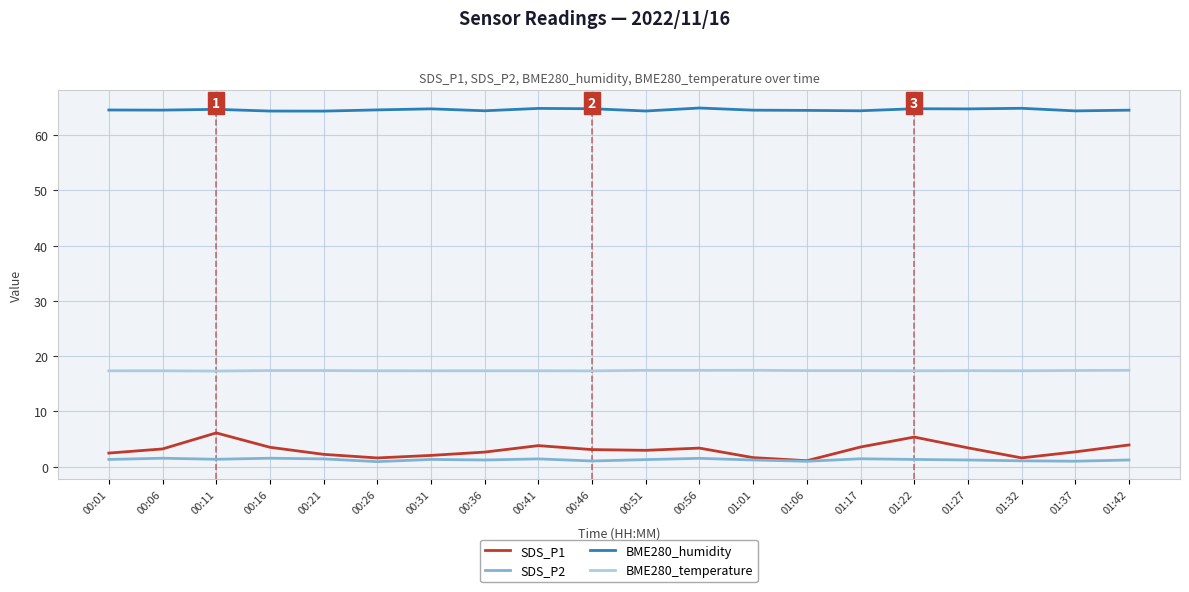

What are all the series names shown in the legend?

SDS_P1, SDS_P2, BME280_humidity, BME280_temperature